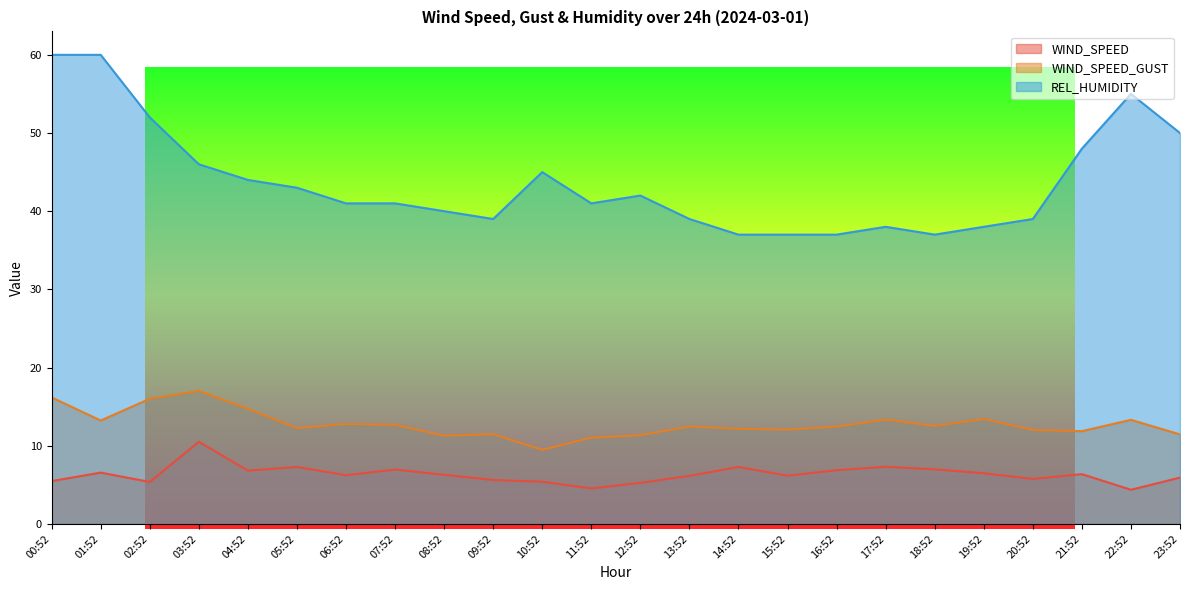

List the labels in order of WIND_SPEED_GUST value, smallest first.

10:52, 11:52, 08:52, 12:52, 23:52, 09:52, 21:52, 20:52, 15:52, 14:52, 05:52, 13:52, 16:52, 18:52, 07:52, 06:52, 01:52, 22:52, 17:52, 19:52, 04:52, 02:52, 00:52, 03:52